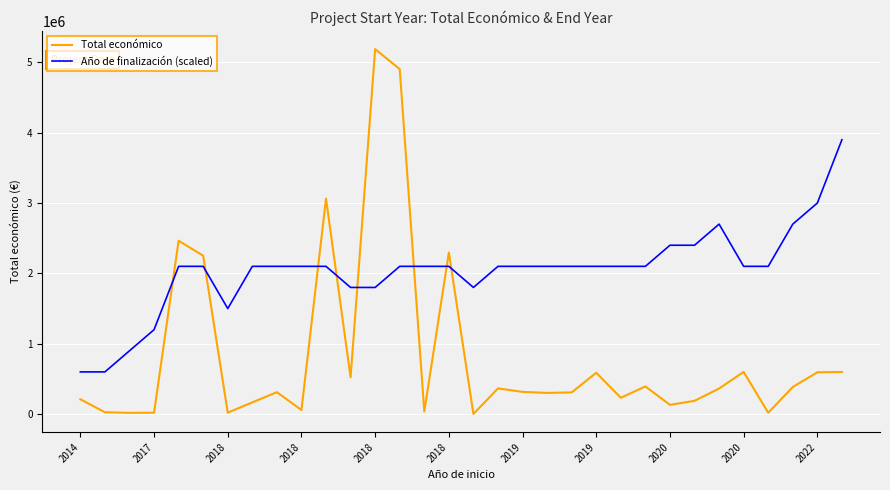

What is the lowest value of the Año de finalización (scaled) series?

600000